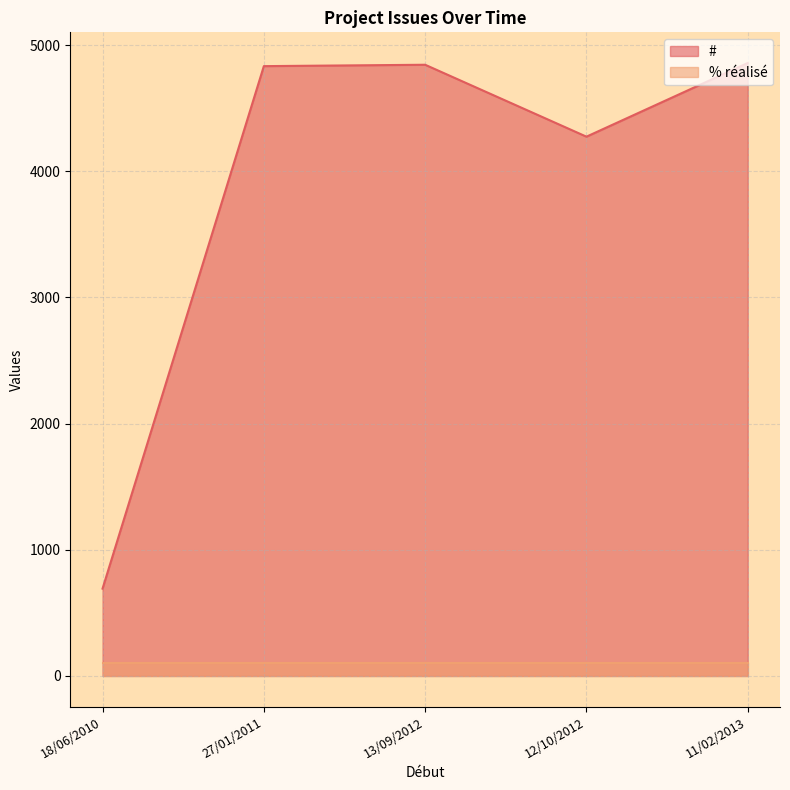

True or false: # and % réalisé cross at least once.

False